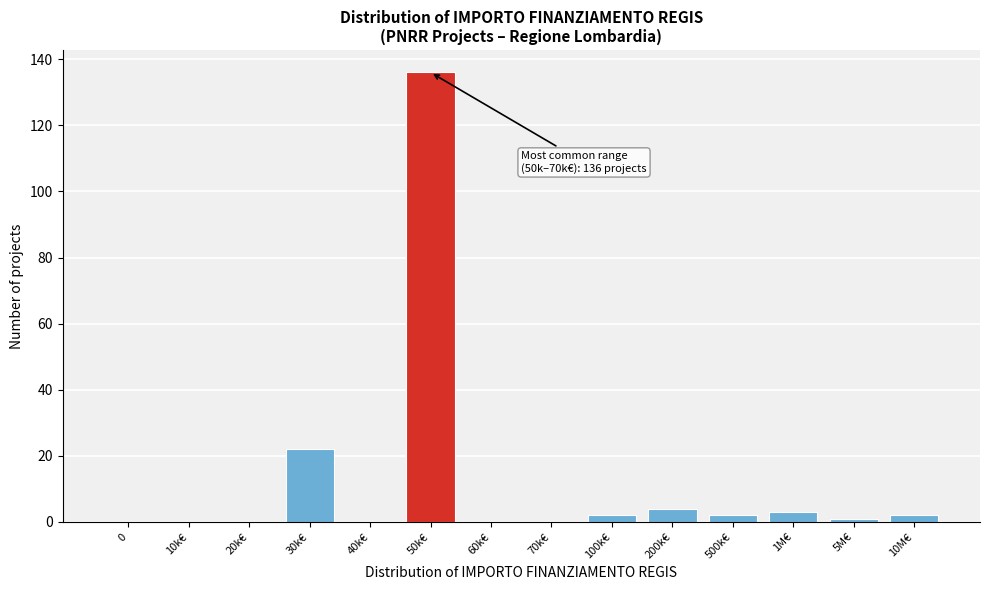

Reading left to right, list all the values displayed in this chart.

0=0	10k€=0	20k€=0	30k€=22	40k€=0	50k€=136	60k€=0	70k€=0	100k€=2	200k€=4	500k€=2	1M€=3	5M€=1	10M€=2